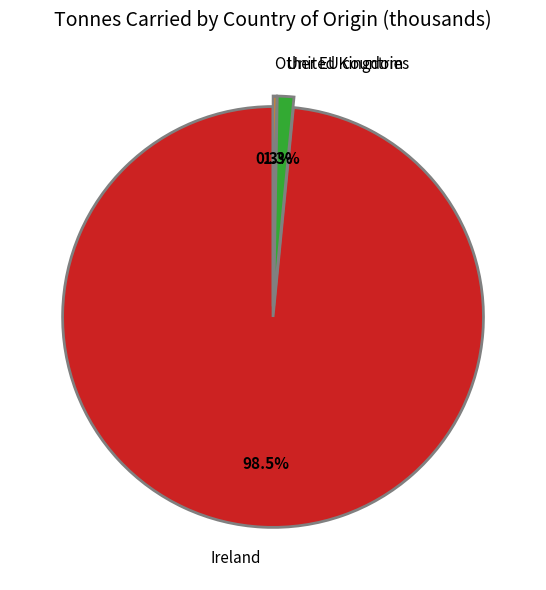

Which category has the biggest portion of the pie?

Ireland